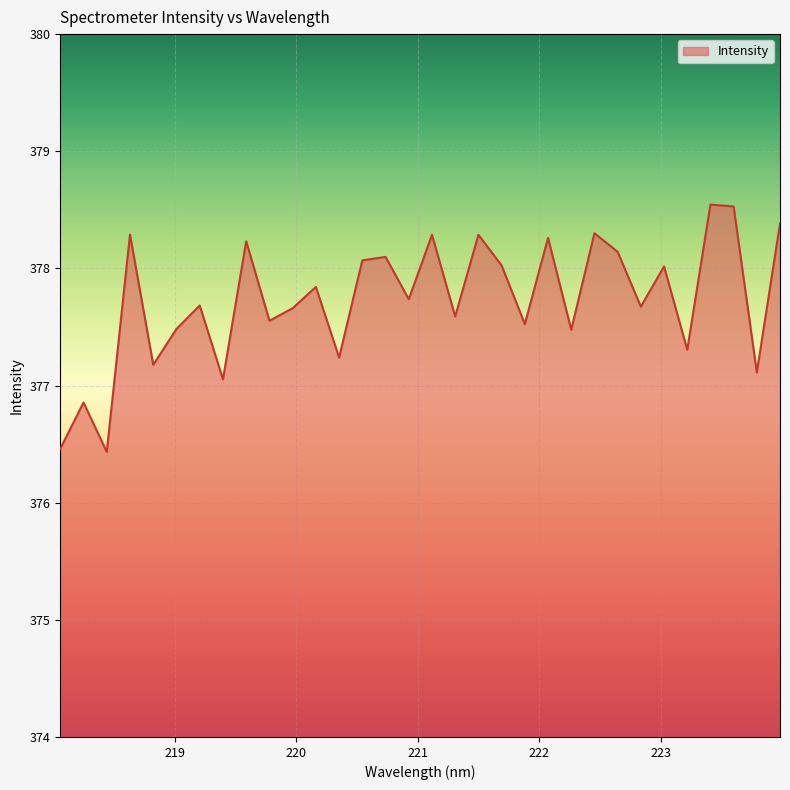

What is the difference between the maximum and minimum values?

2.1